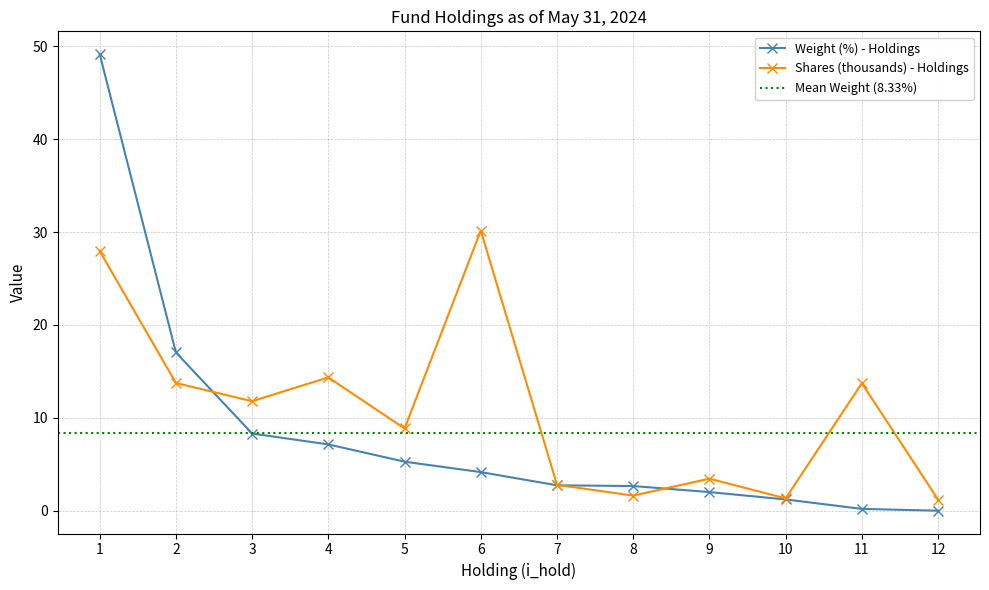

True or false: Weight (%) - Holdings has a value of 10.0 at 4.

False